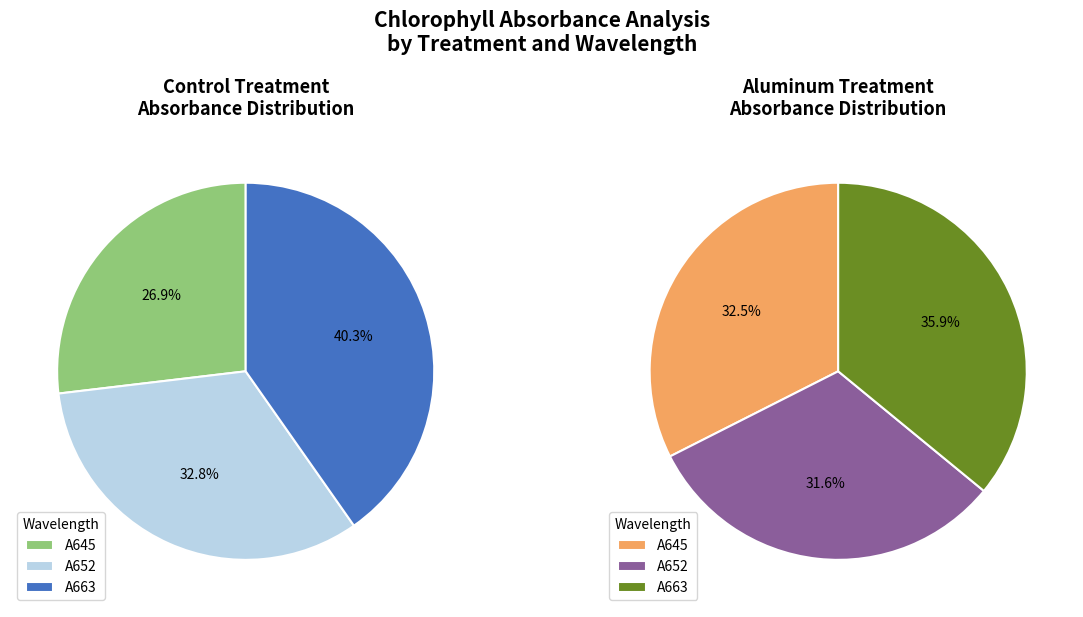

Does 6 represent more than half of the total?

No